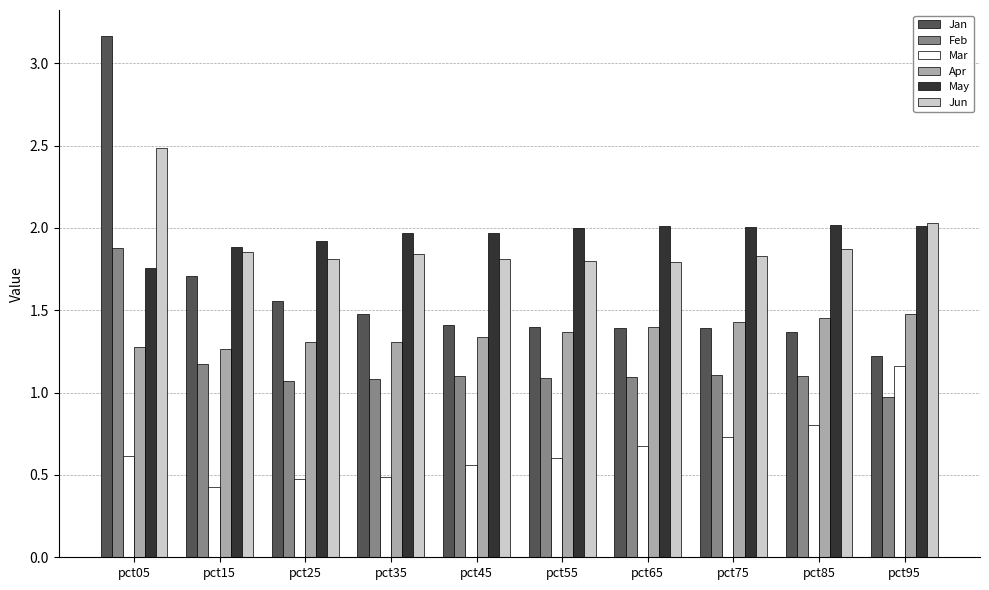

The value of Jan at pct45 is 1.4. True or false?

True